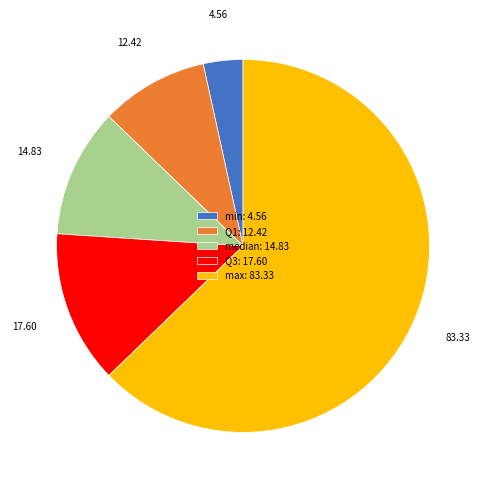

How many segments does this pie chart have?

5